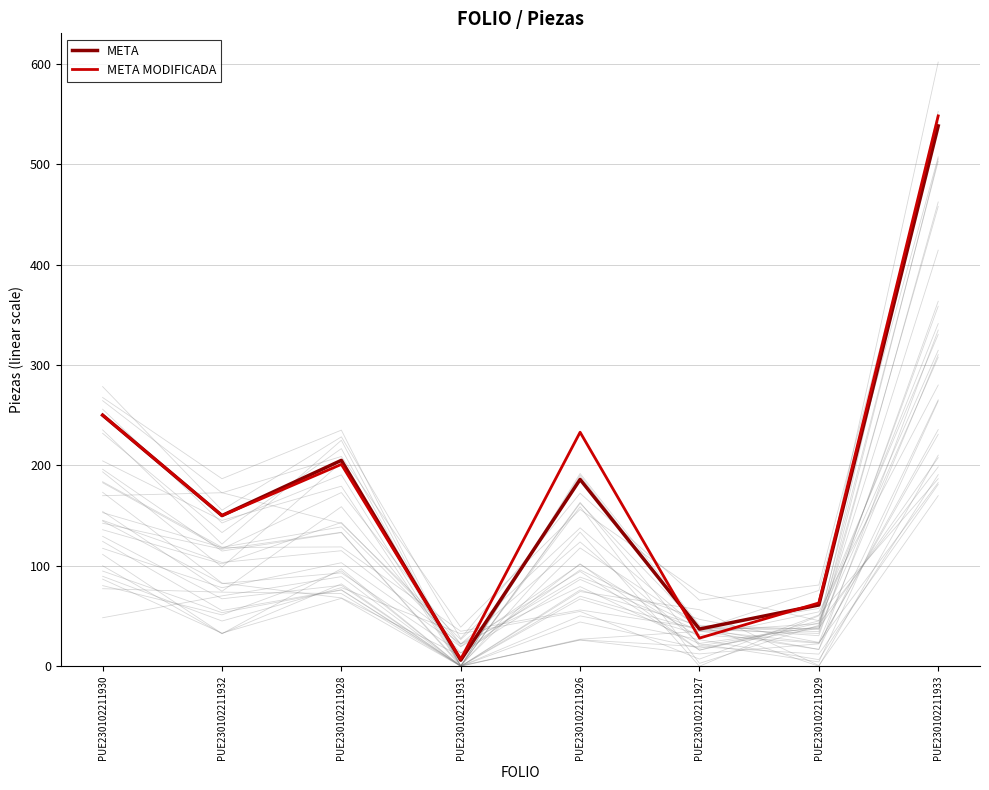

How many times do META and META MODIFICADA cross each other?

3